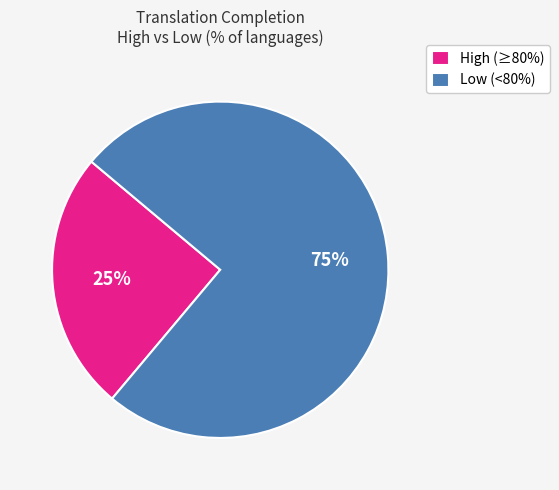

How many segments does this pie chart have?

2